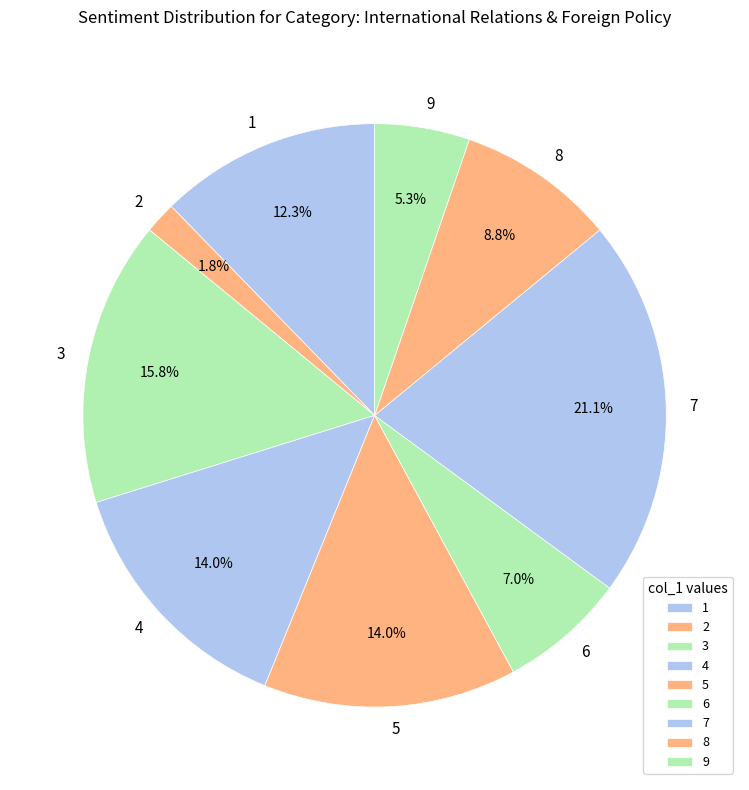

Does any single category account for the majority?

No